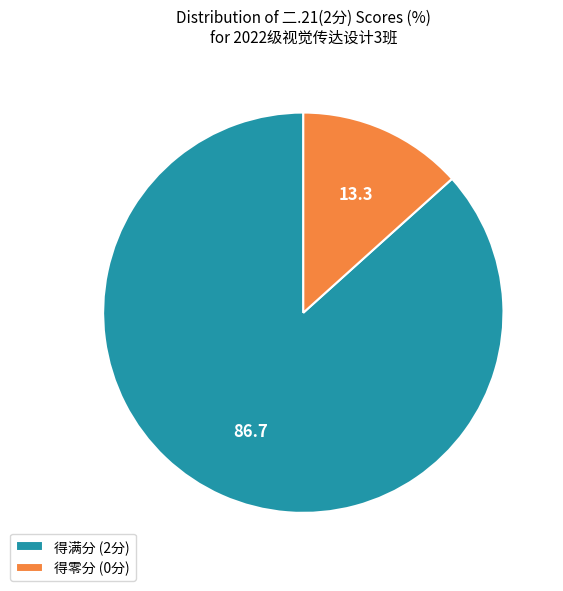

How many slices are in this pie chart?

2